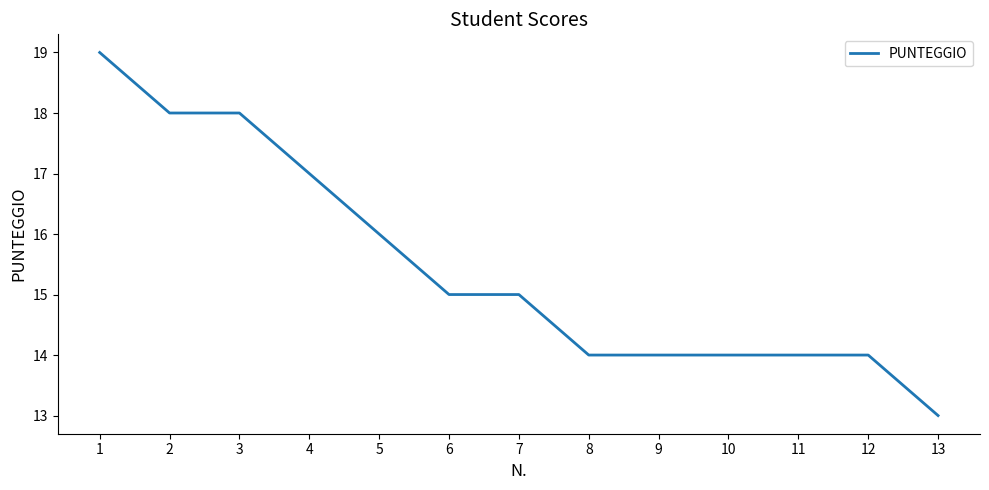

Count the number of data series in this chart.

1